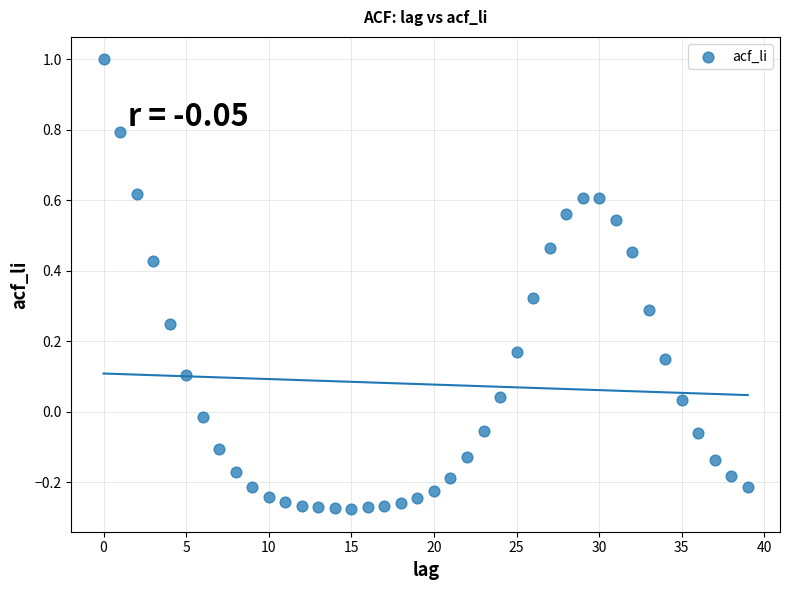

What is the range of Y values (max minus min)?

1.3